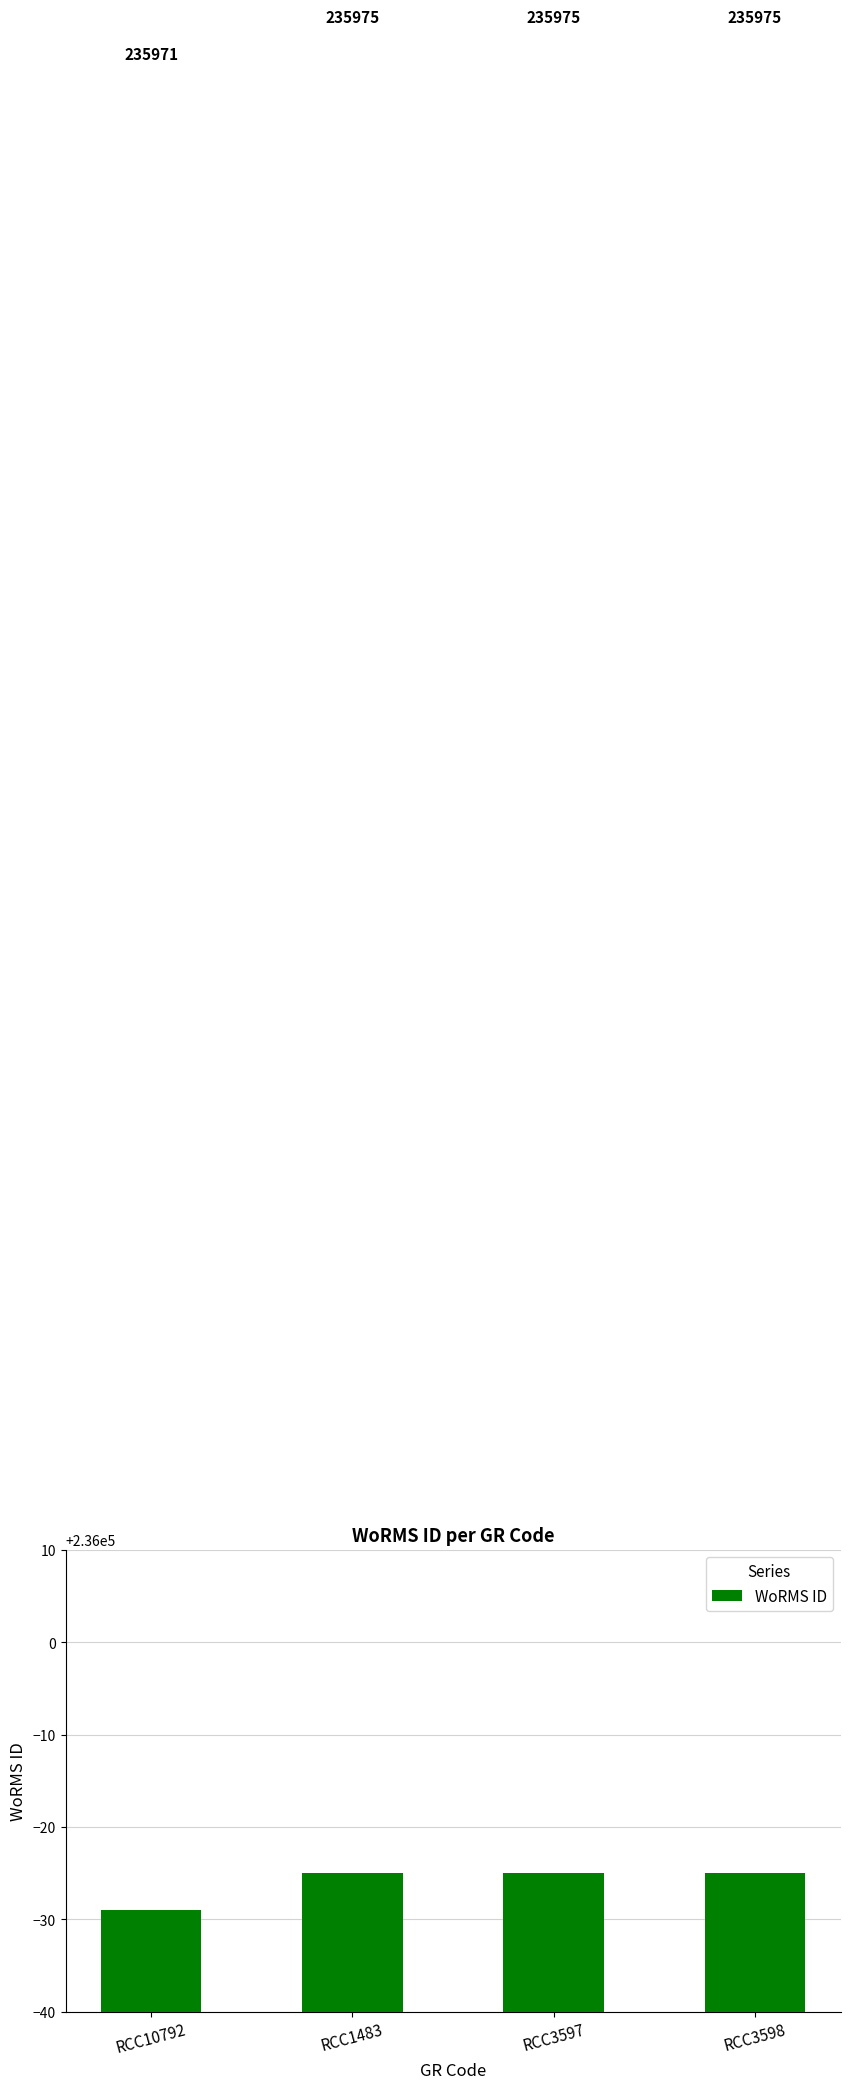

Is it true that the value at RCC3598 is 235975?

True